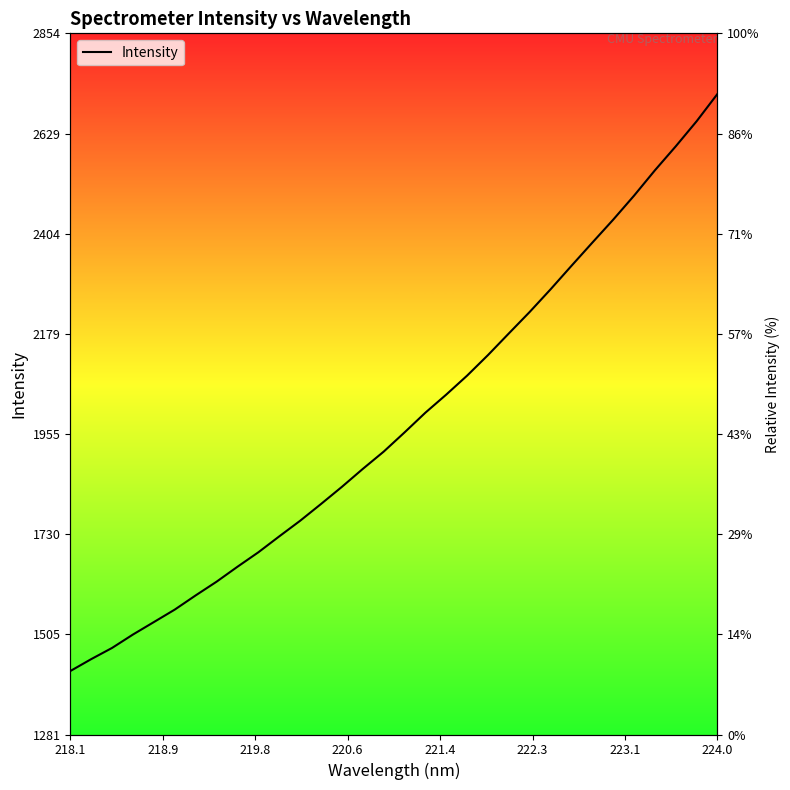

What is the sum of all values?

63492.6